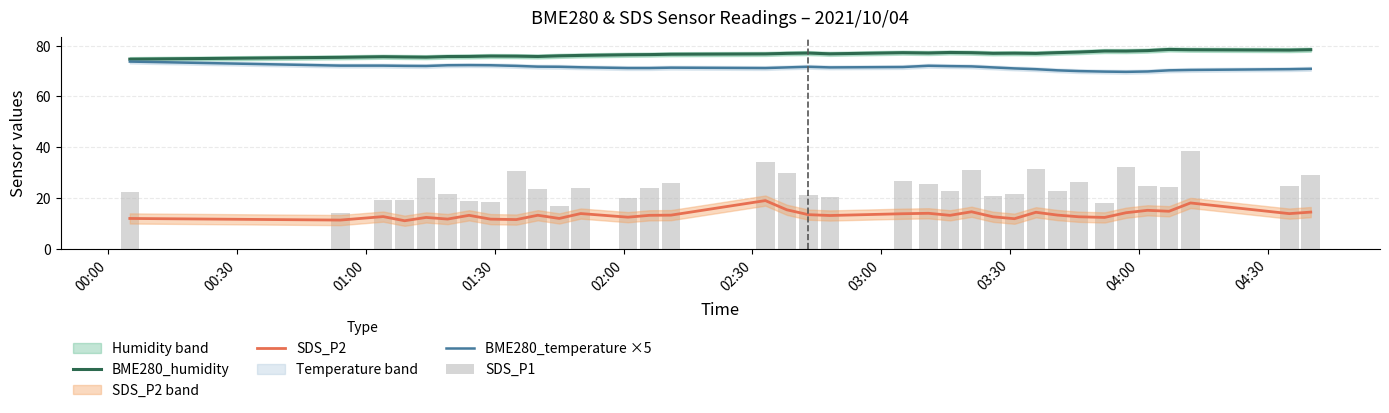

How many distinct data groups are displayed?

4